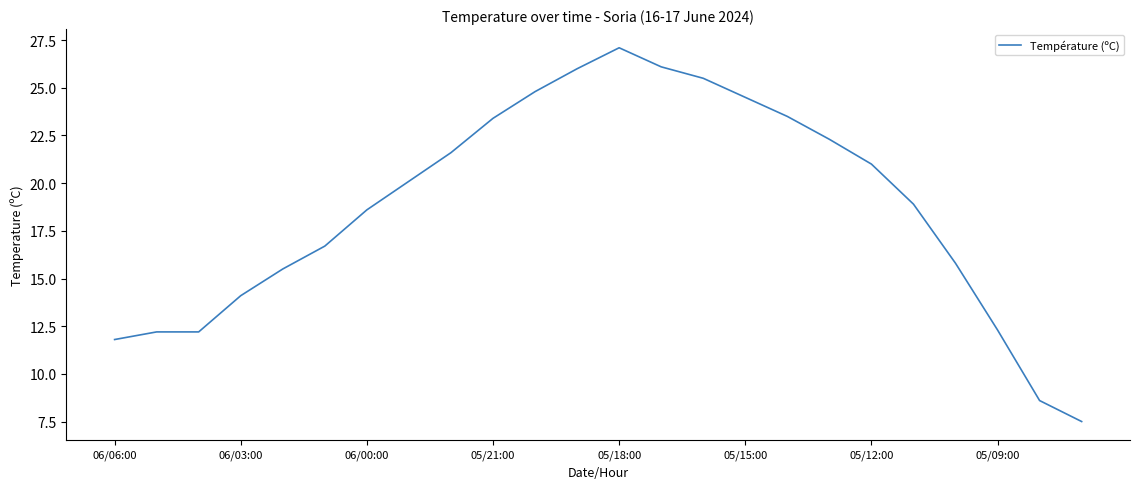

What is the average value?

18.8